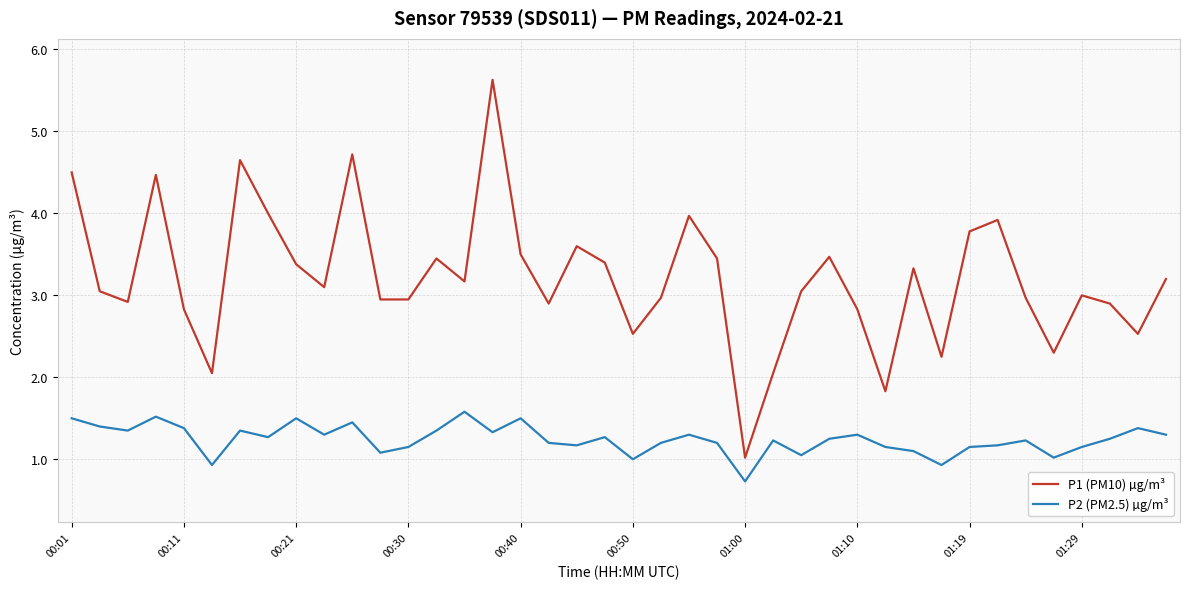

What is the difference between the maximum and minimum values in the P1 (PM10) µg/m³ series?

4.6